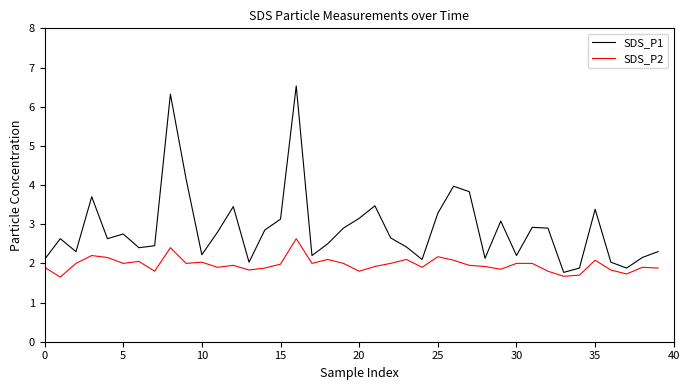

What is the difference between the maximum and minimum values in the SDS_P1 series?

4.8